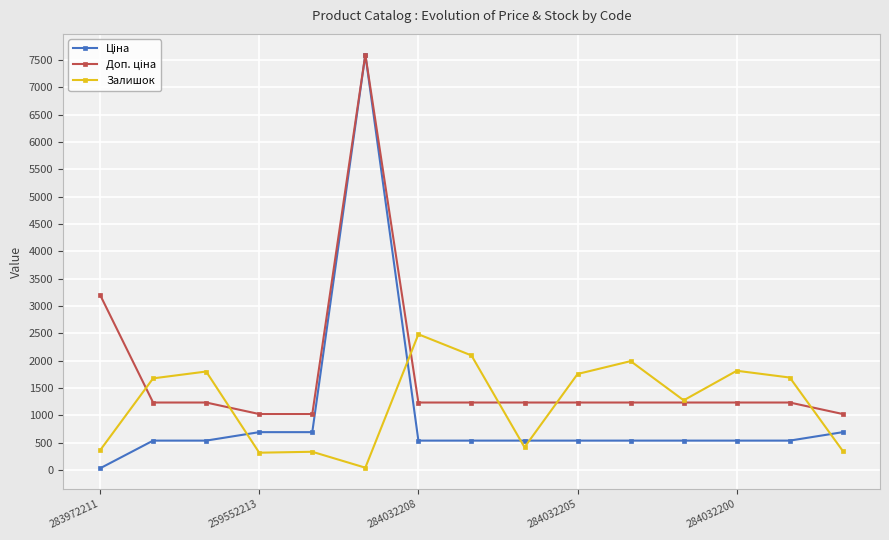

True or false: Залишок has more than 2 points higher than both neighbors.

True